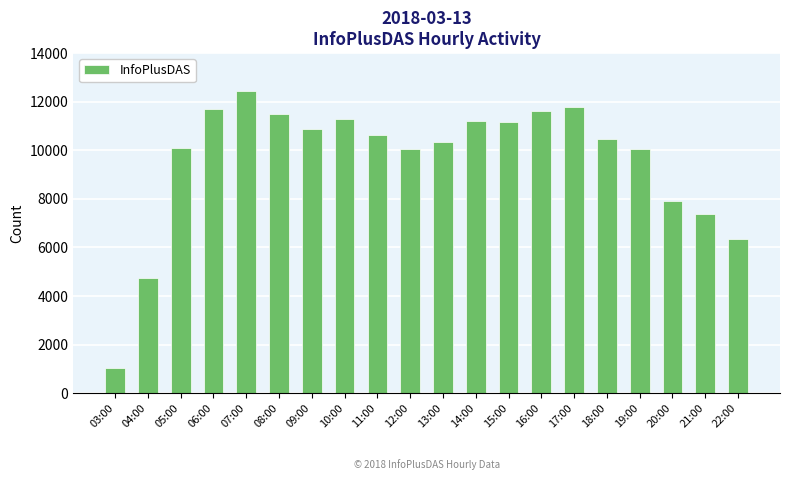

Is it true that the value at 20:00 is 7893?

True